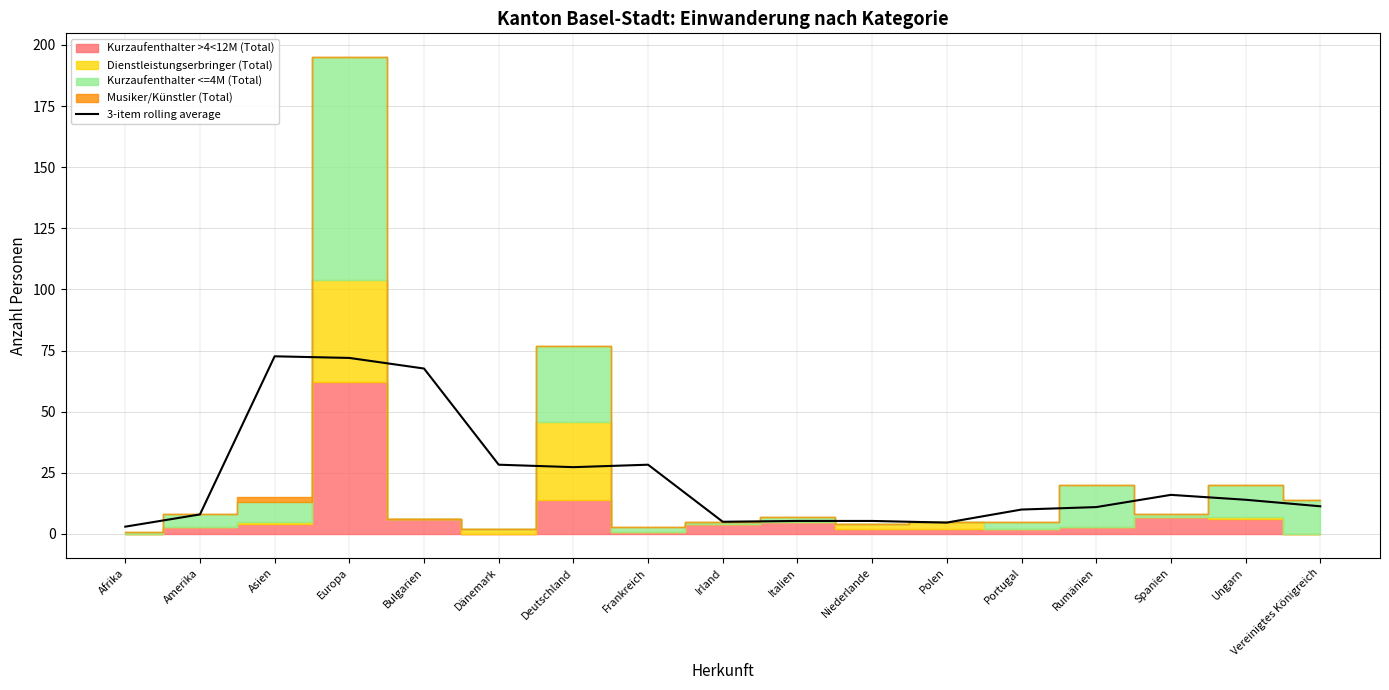

List the labels in order of value, smallest first.

Afrika, Polen, Irland, Niederlande, Italien, Amerika, Portugal, Rumänien, Vereinigtes Königreich, Ungarn, Spanien, Deutschland, Dänemark, Frankreich, Bulgarien, Europa, Asien